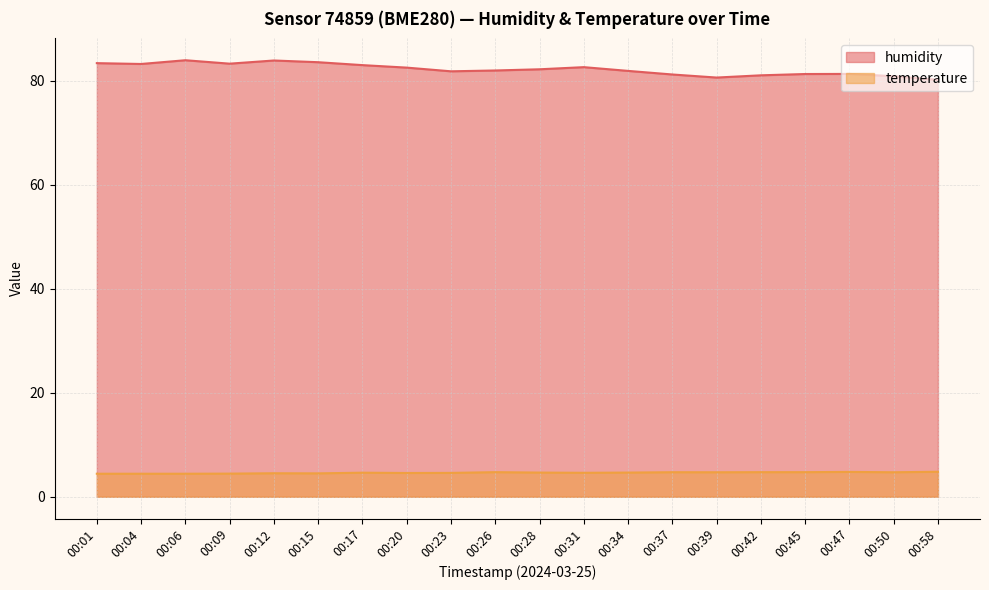

Where is the first local maximum for temperature?

00:12